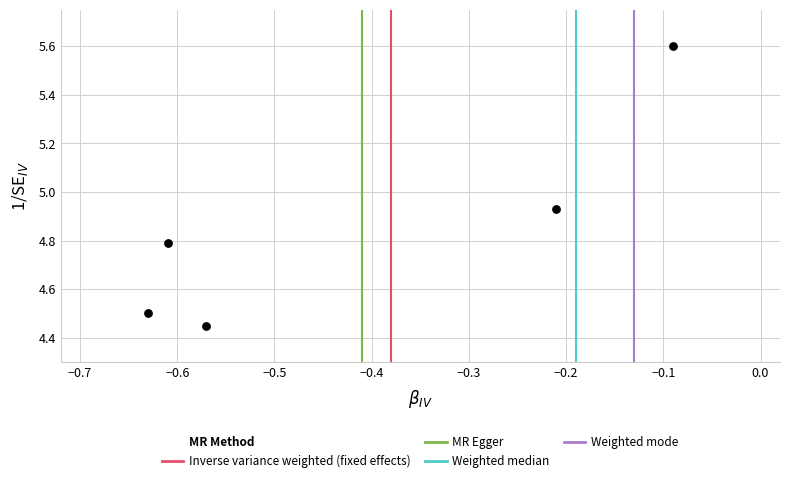

What is the average X value?

-0.4